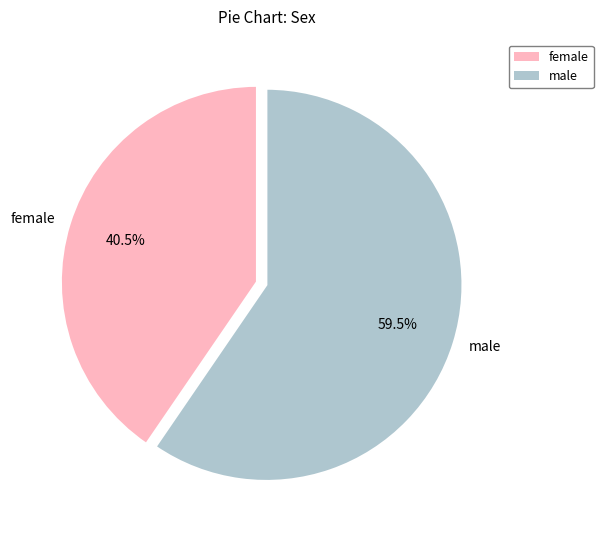

Rank the categories by value from highest to lowest.

male, female